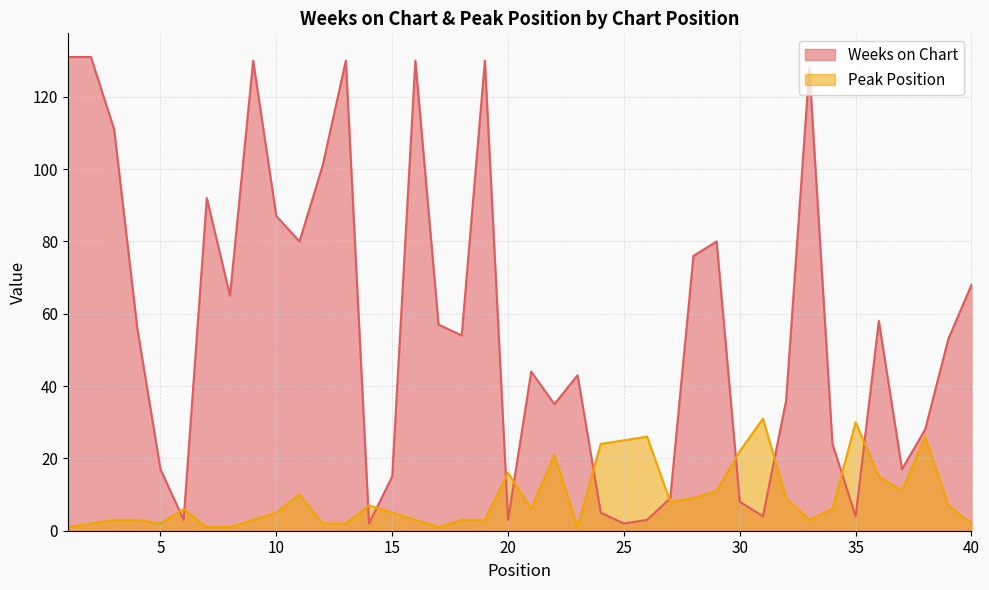

Rank the series by their average value, from lowest to highest.

Peak Position, Weeks on Chart